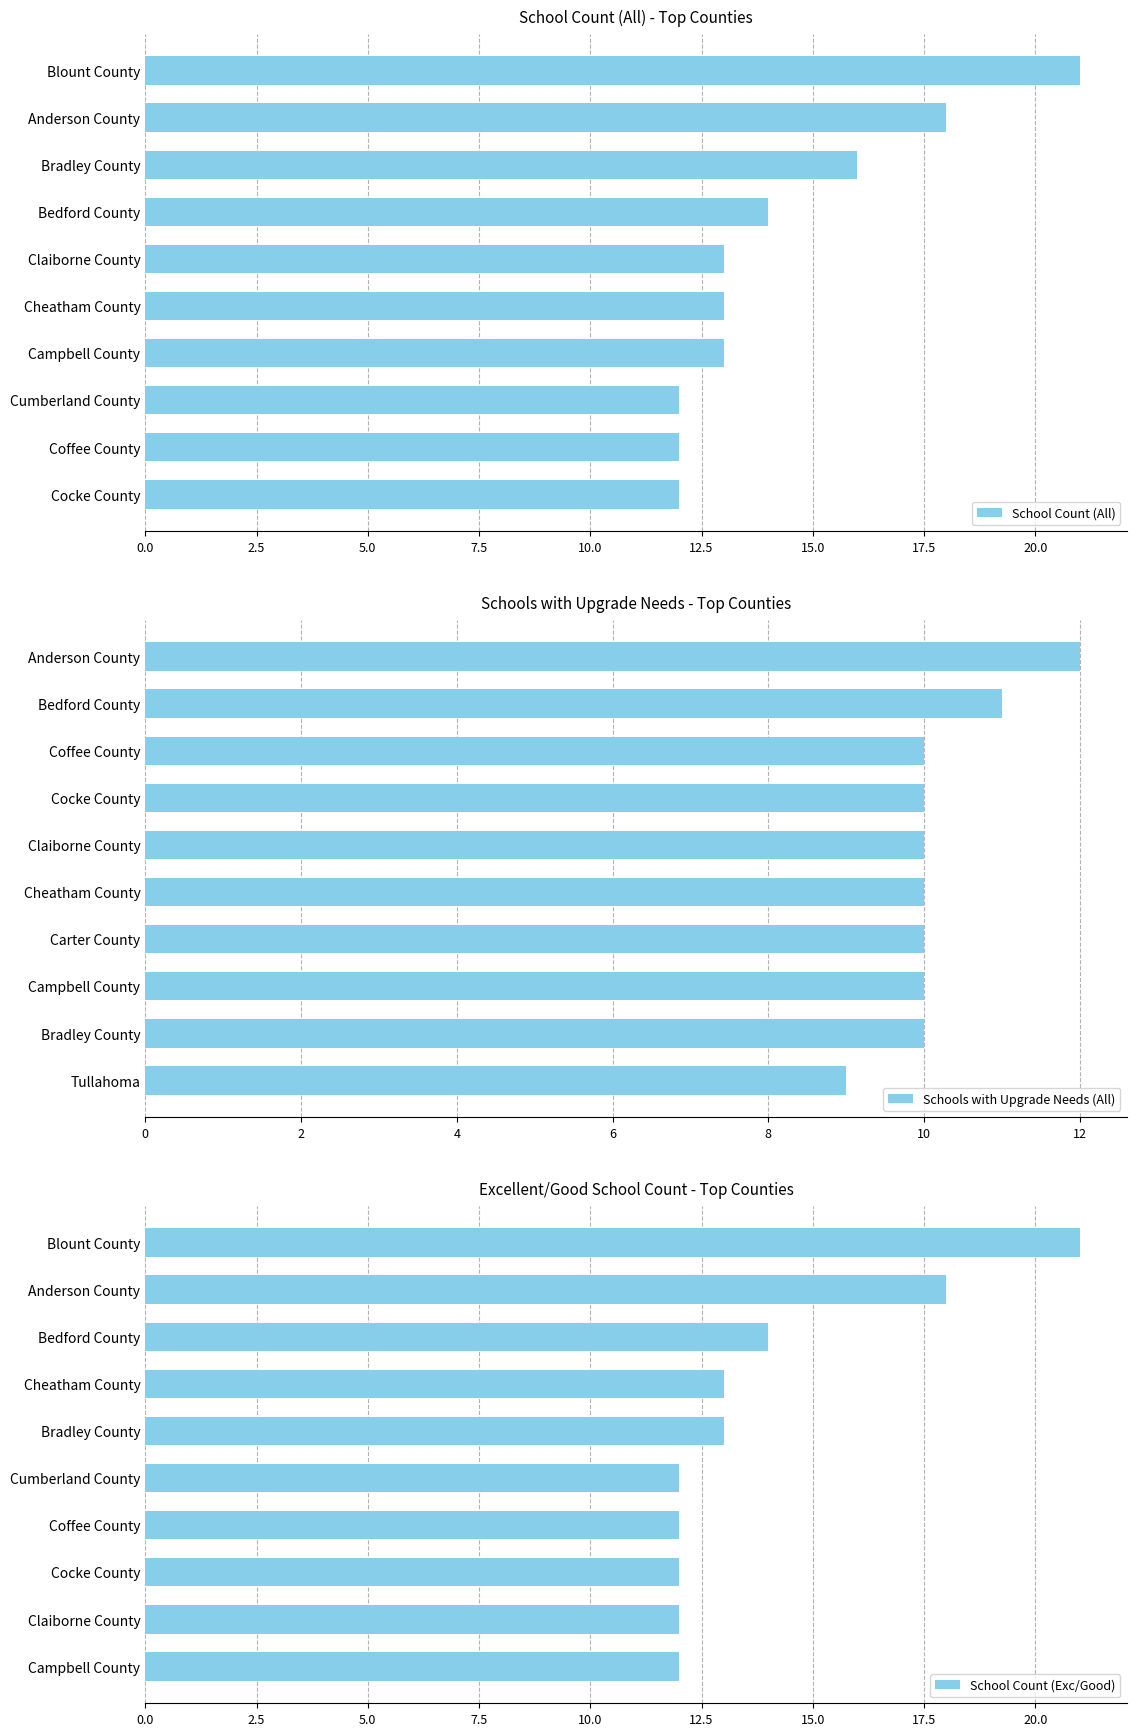

Where is School Count (All) nearest to the value 16?

Bradley County